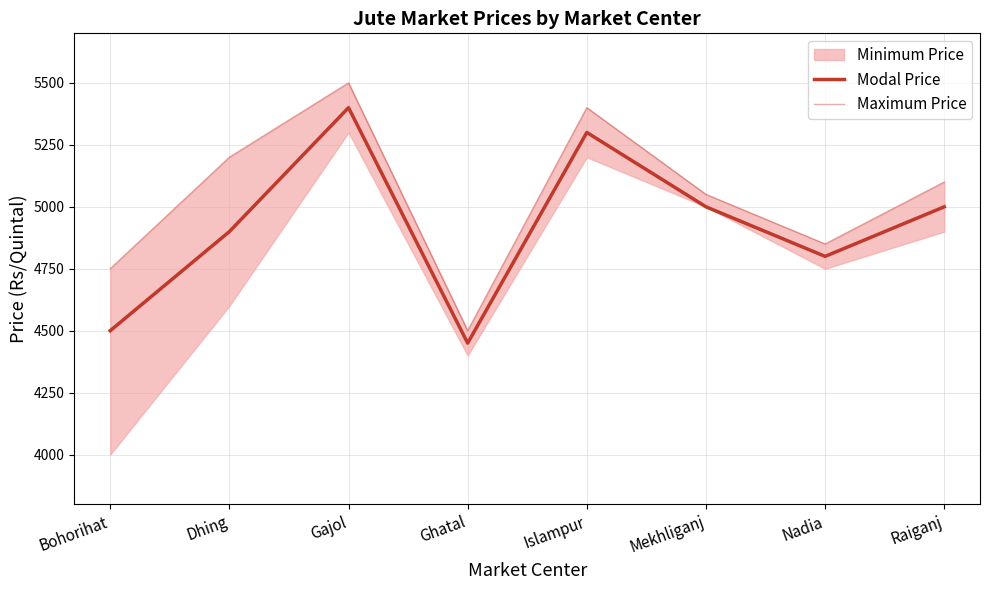

Which category has the lowest value in the Modal Price series?

Ghatal